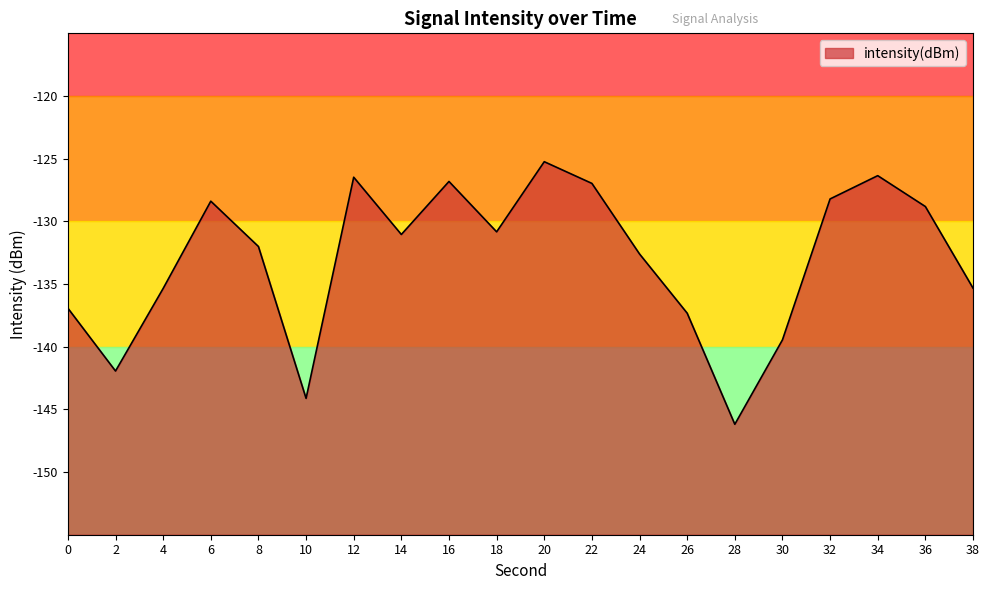

Reading left to right, transcribe all the data shown in this chart.

0=-136.9	2=-141.9	4=-135.4	6=-128.4	8=-132.0	10=-144.1	12=-126.5	14=-131.0	16=-126.8	18=-130.8	20=-125.2	22=-127.0	24=-132.6	26=-137.3	28=-146.2	30=-139.5	32=-128.2	34=-126.4	36=-128.8	38=-135.3